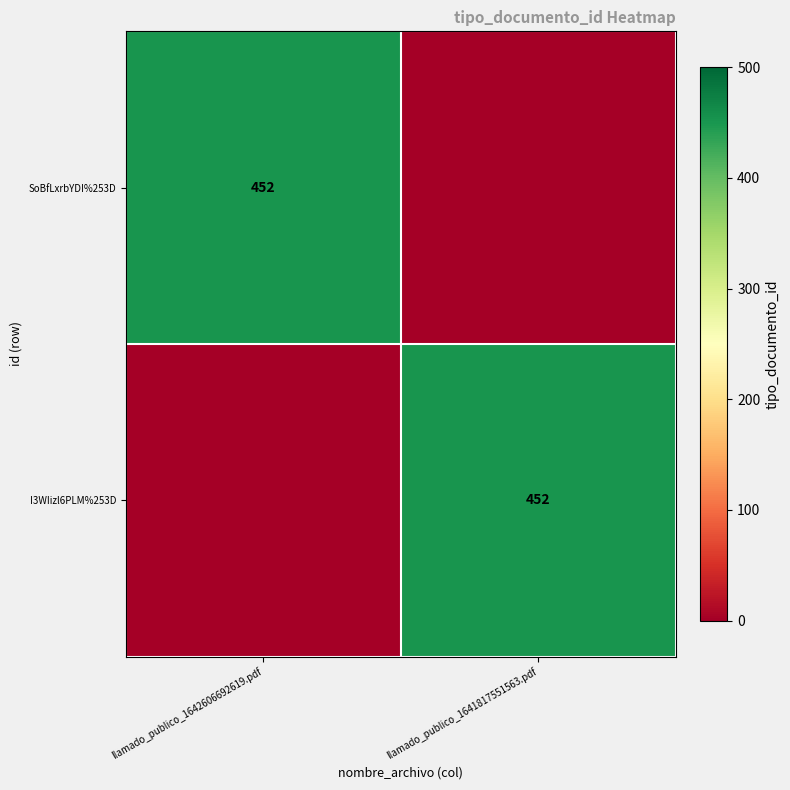

Is it true that SoBfLxrbYDI%253D equals 452 at llamado_publico_1642606692619.pdf?

True